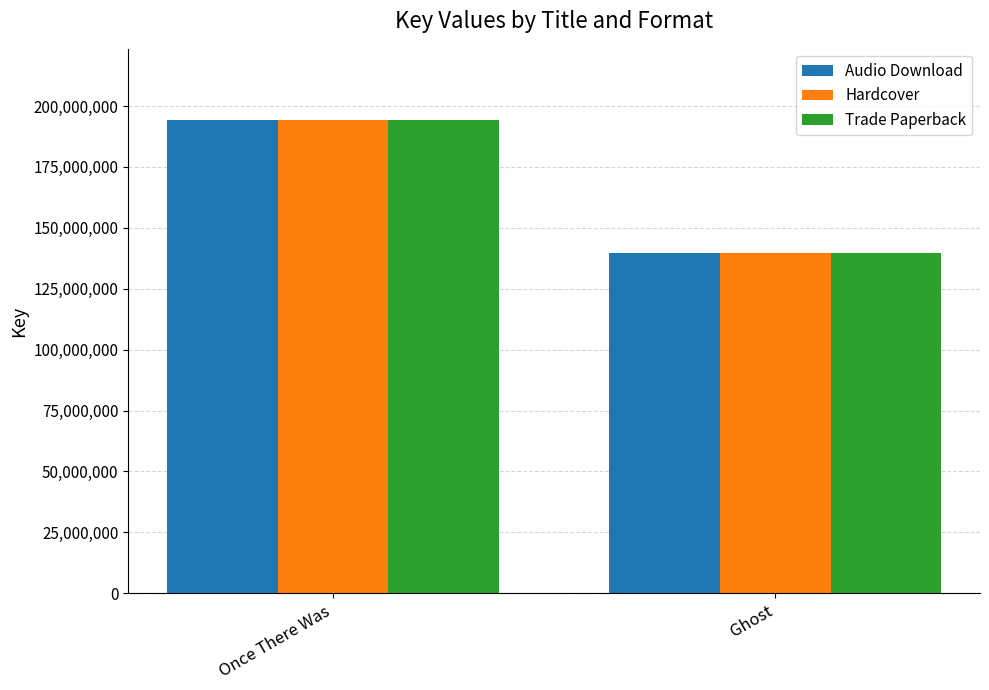

Does the chart contain any negative values?

No